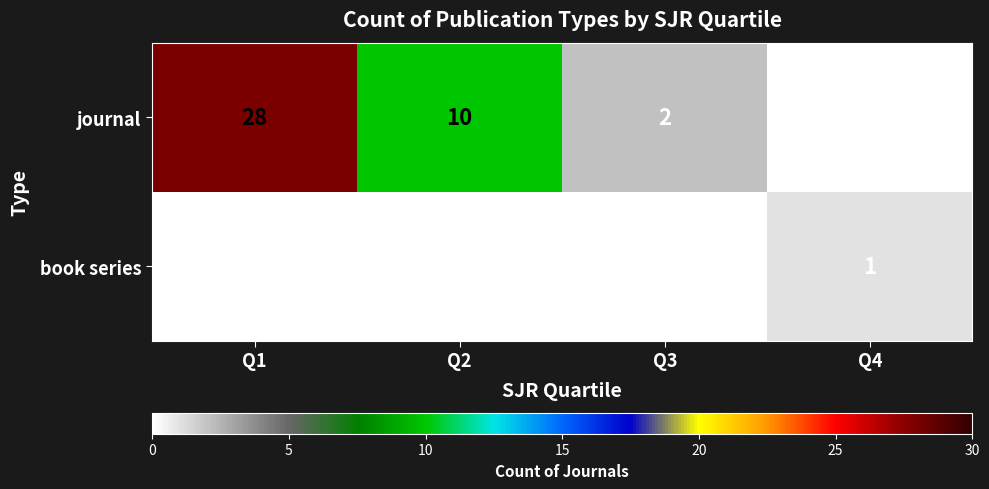

List the labels in order of journal value, smallest first.

Q4, Q3, Q2, Q1